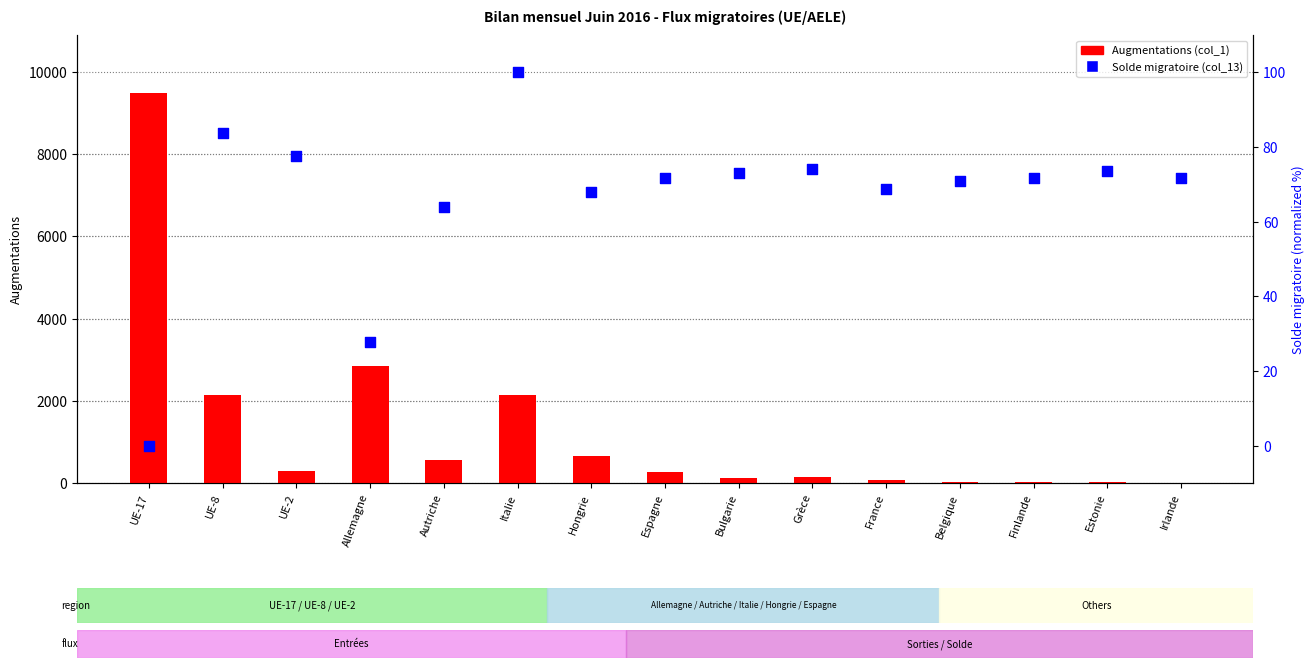

At how many categories does at least one series exceed 1576?

4